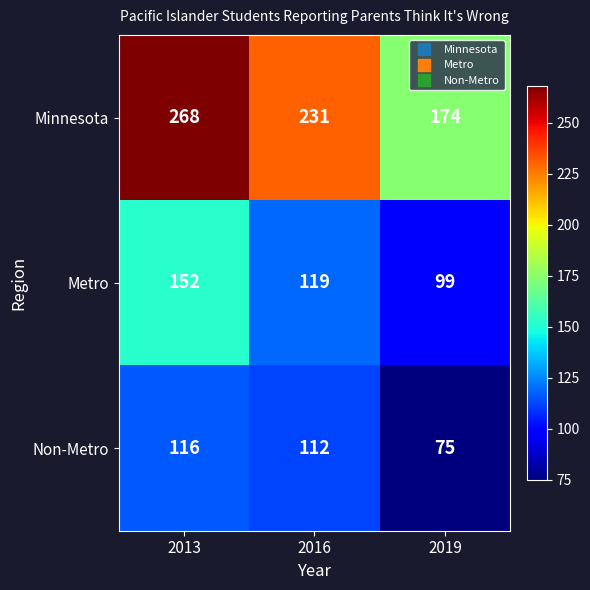

What is the smallest value displayed?

75